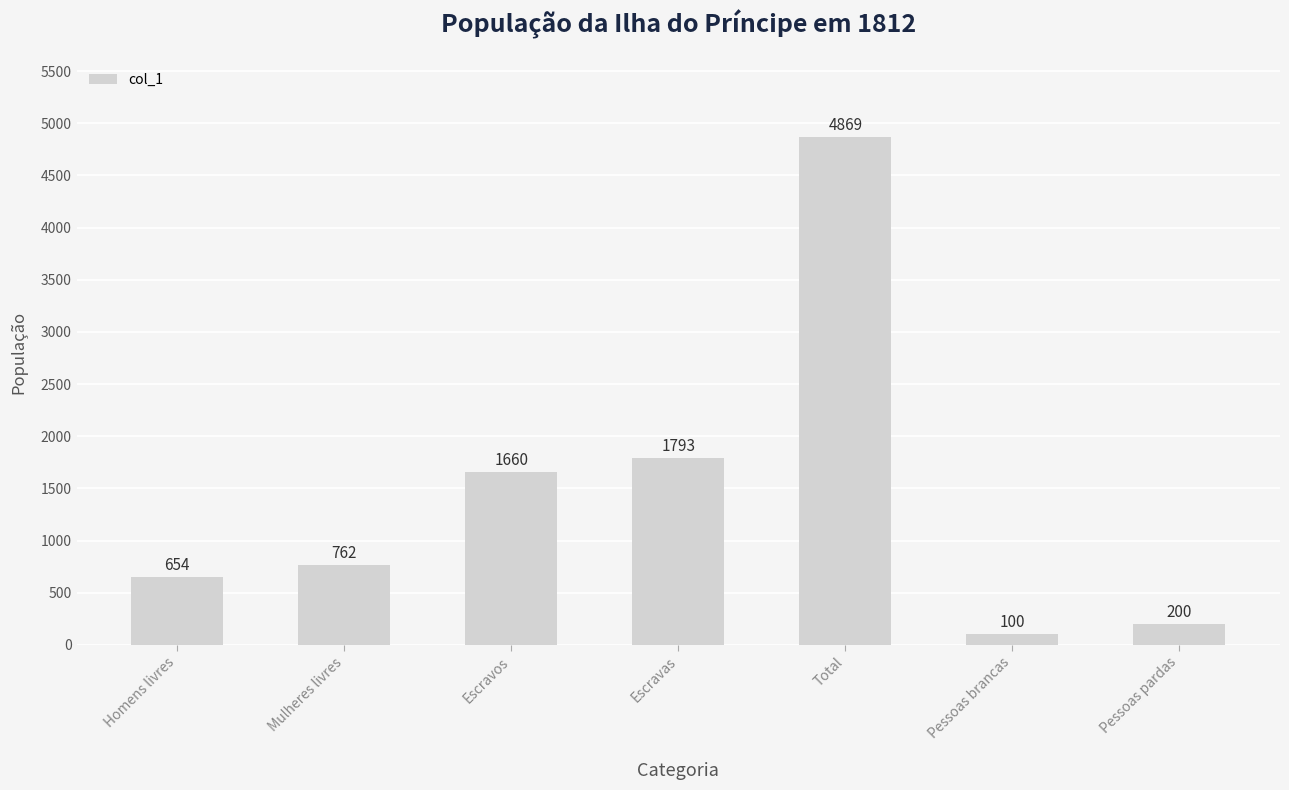

What is the sum of the values at Pessoas brancas and Total?

4969